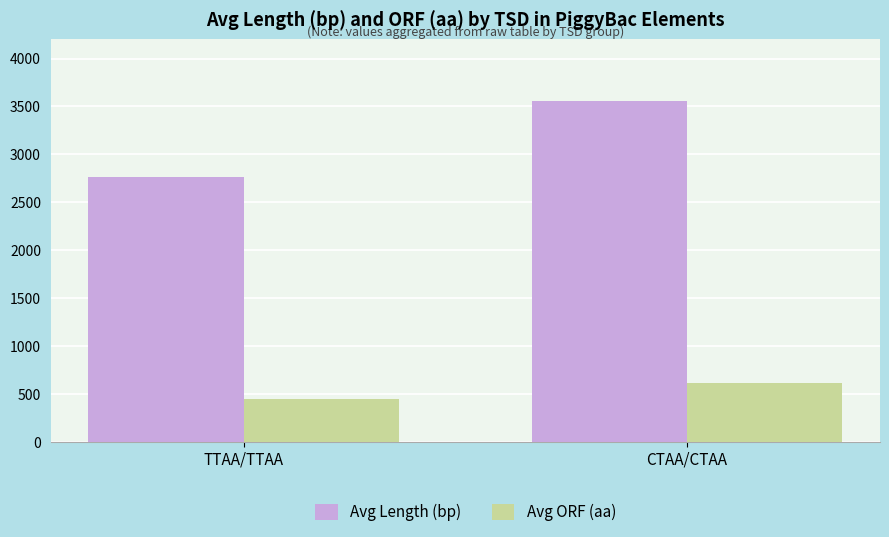

Reading right to left, what are all the values shown in this chart?

Avg Length (bp): CTAA/CTAA=3561	TTAA/TTAA=2766
Avg ORF (aa): CTAA/CTAA=614	TTAA/TTAA=450